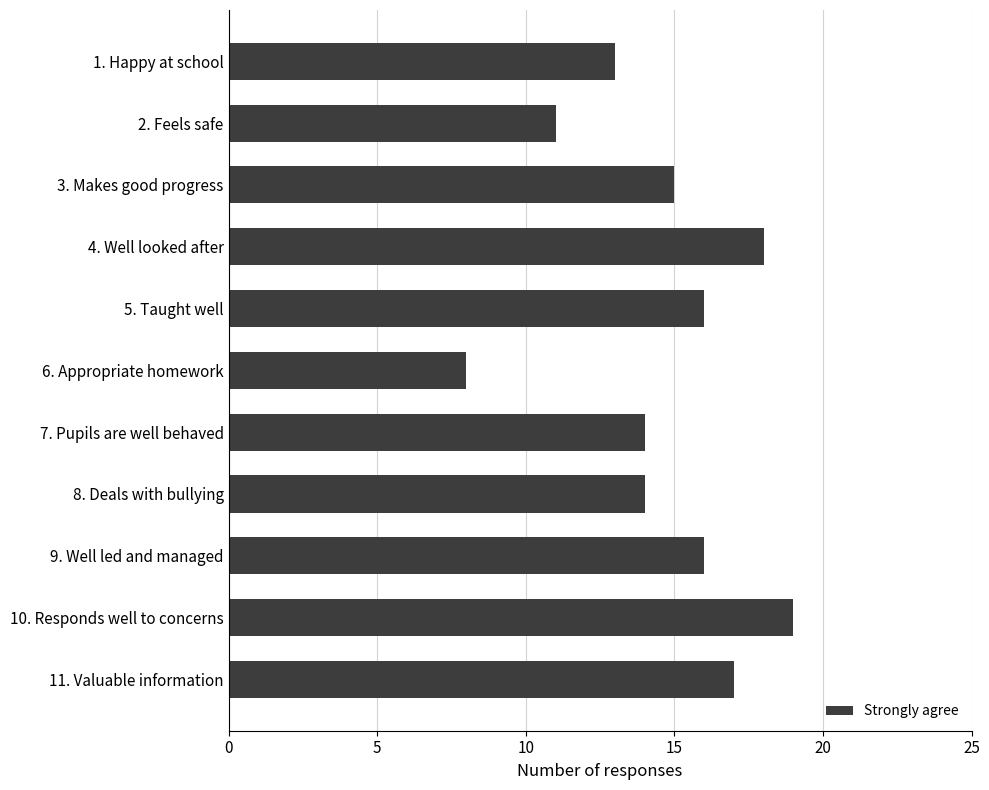

What is the maximum value shown in the chart?

19